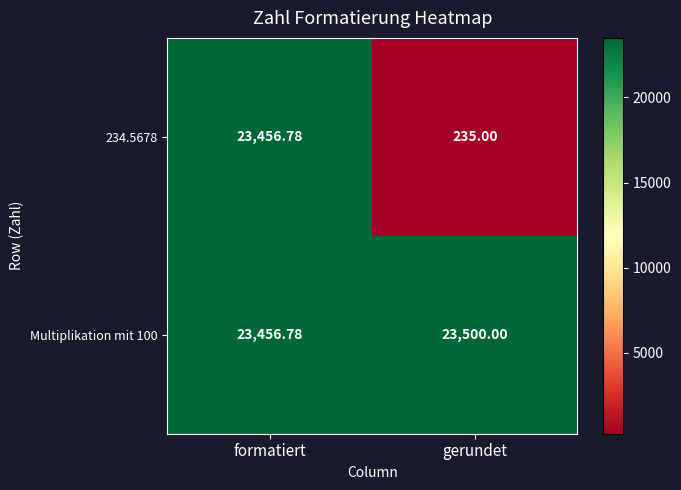

At which label is 234.5678 closest to 11845?

gerundet